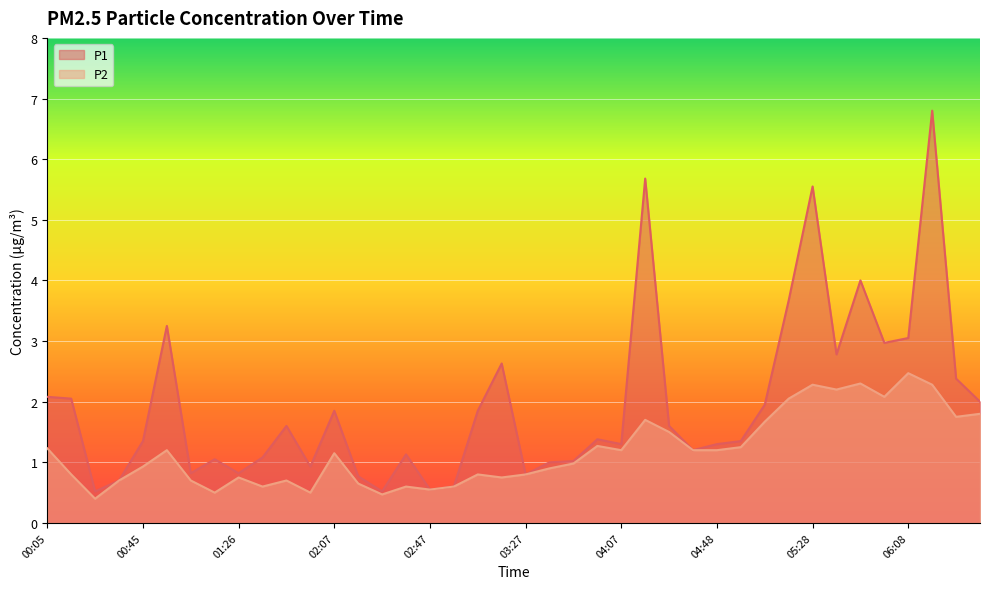

At 02:47, list the series in order from largest to smallest.

P1, P2